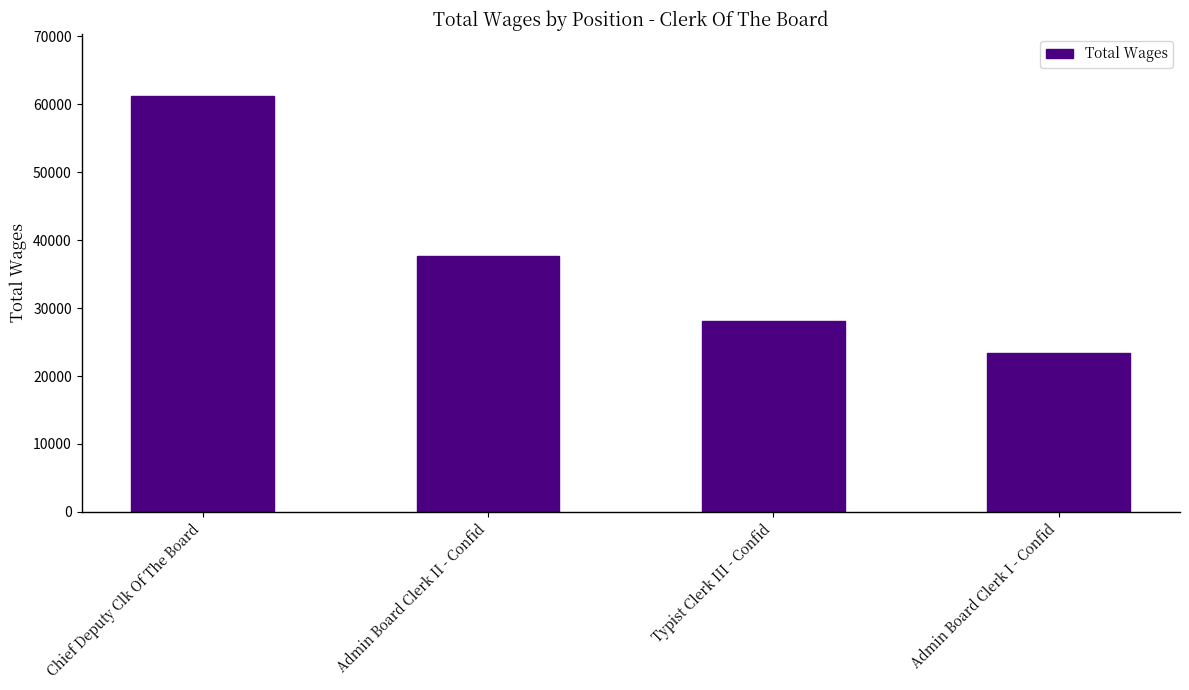

How many categories are shown in the chart?

4